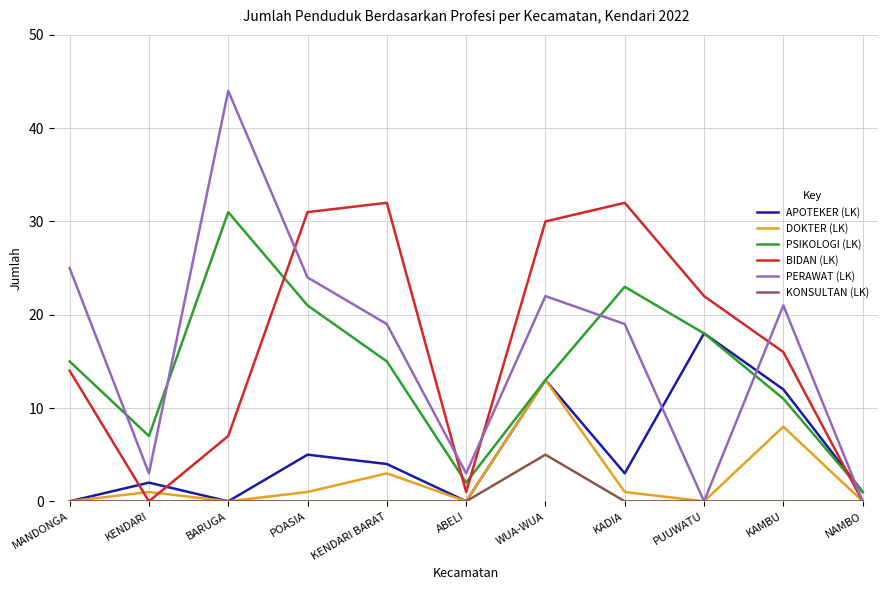

What is the difference between the highest and lowest values at KAMBU?

21